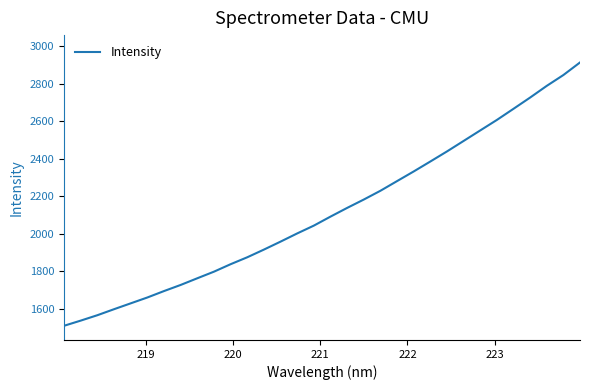

What is the maximum value shown in the chart?

2912.7